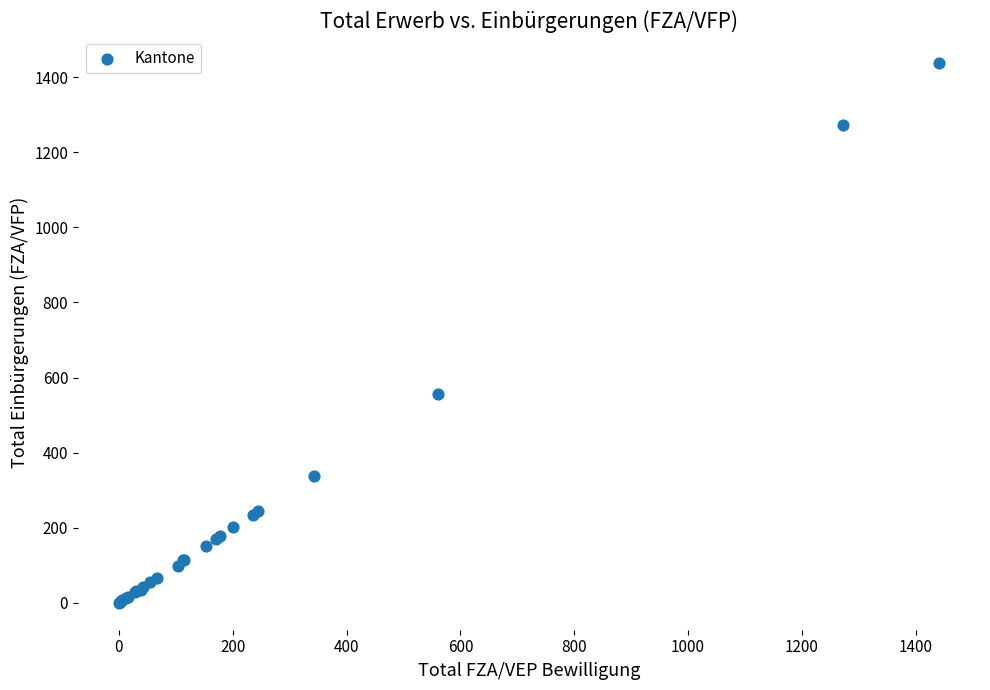

What Y value in the scatter plot is closest to 719?

557